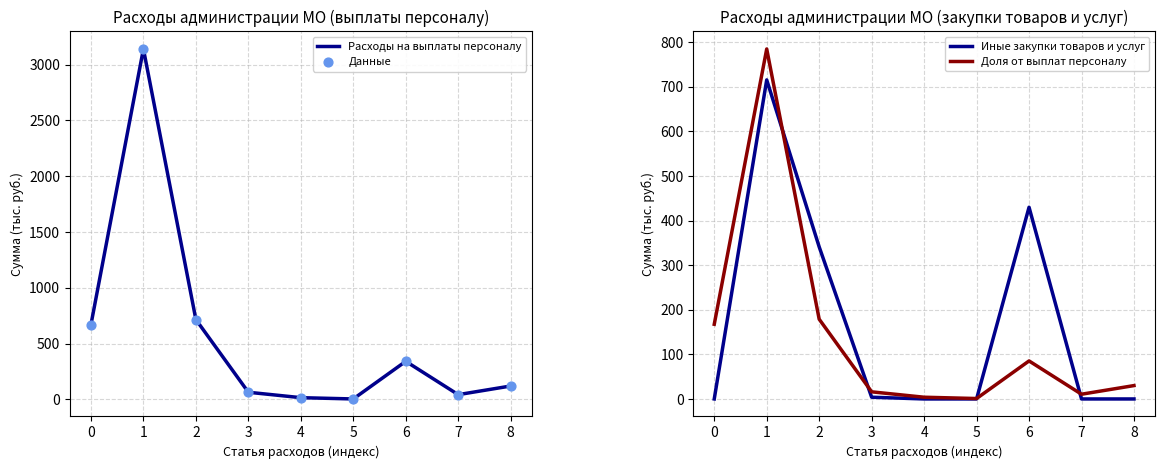

At how many categories does at least one series exceed 1441?

1